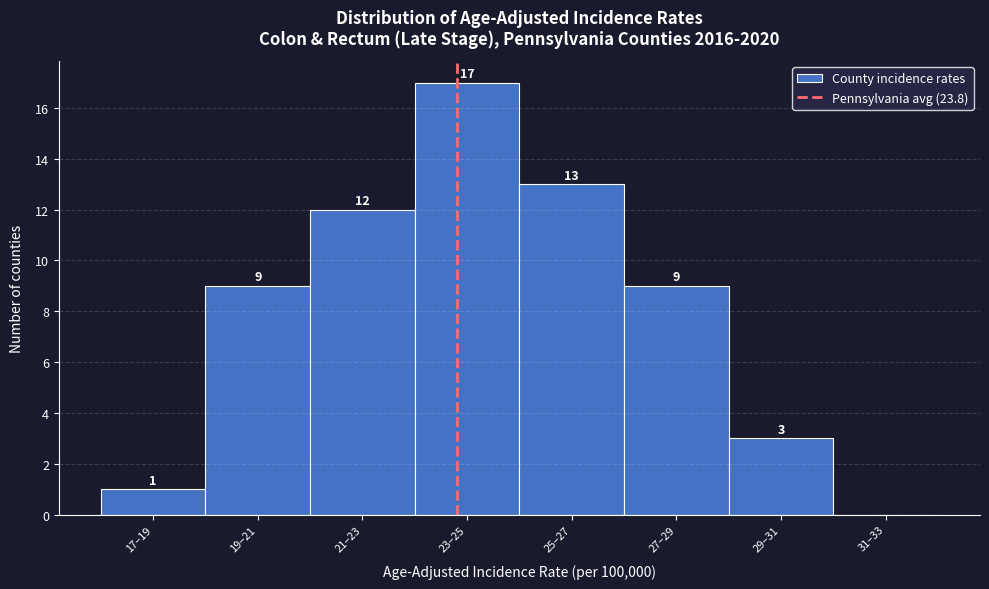

Reading right to left, what are all the values shown in this chart?

31–33=0	29–31=3	27–29=9	25–27=13	23–25=17	21–23=12	19–21=9	17–19=1